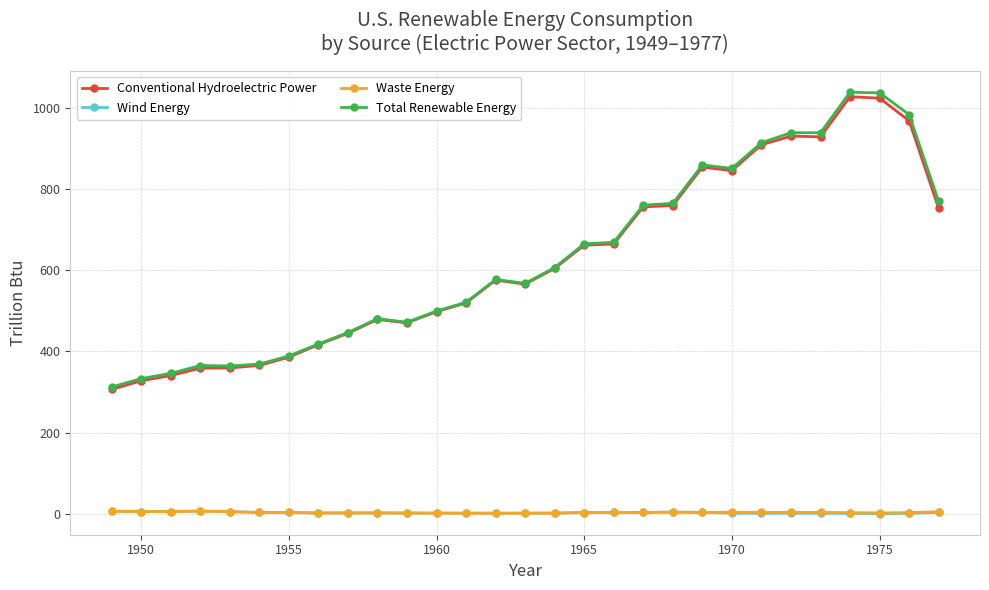

At how many categories does at least one series exceed 822?

8